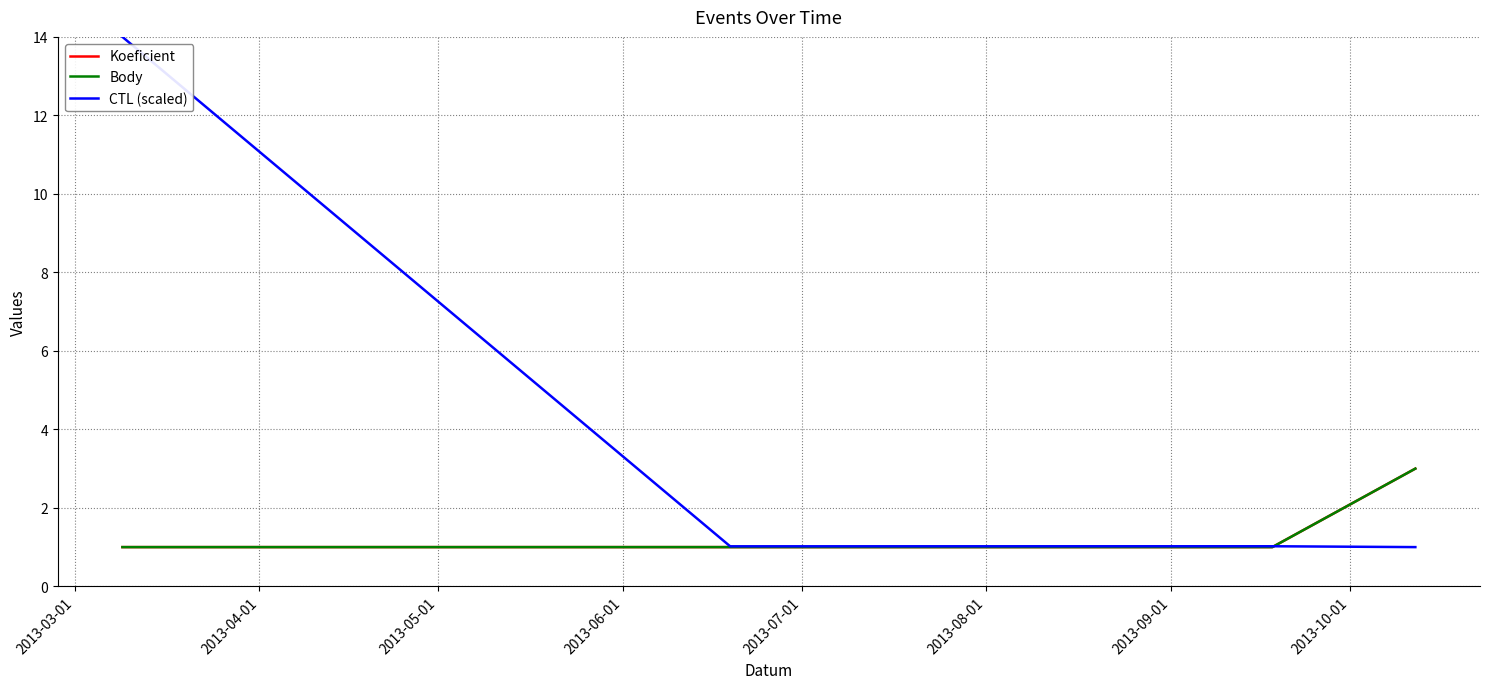

Is this an area chart (filled region under the line)?

No